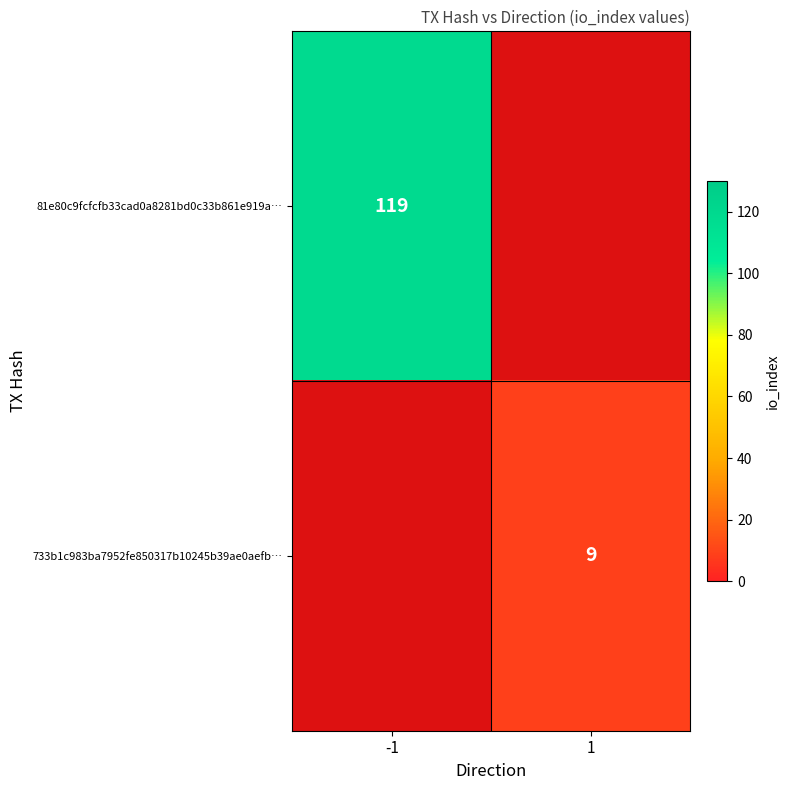

List the labels in order of 81e80c9fcfcfb33cad0a8281bd0c33b861e919a… value, largest first.

1, -1